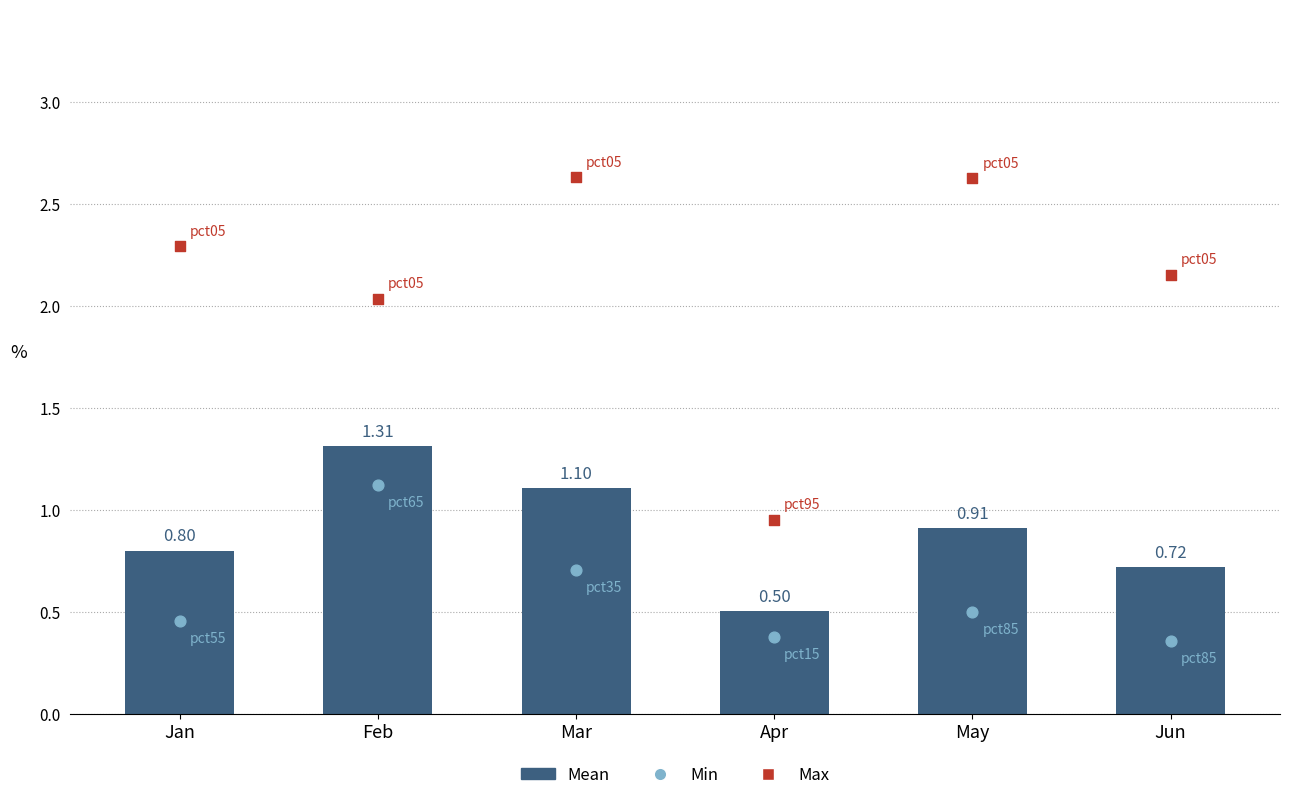

Which series has the widest spread of Y values?

Max